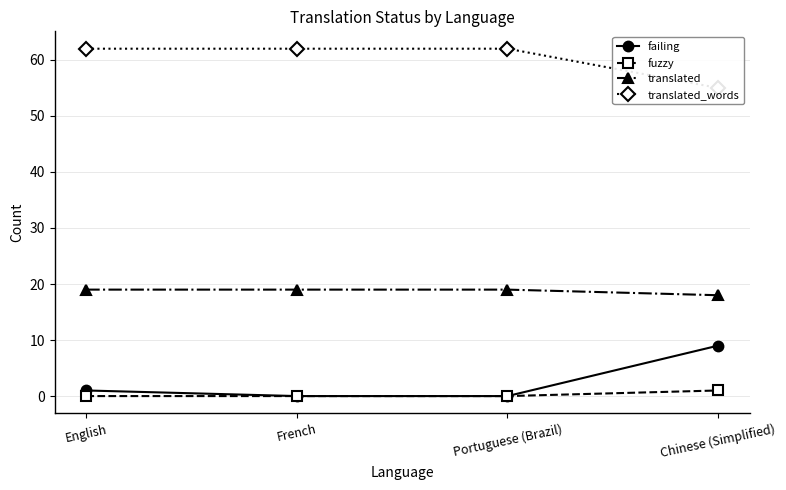

The value of translated_words at Chinese (Simplified) is 55. True or false?

True